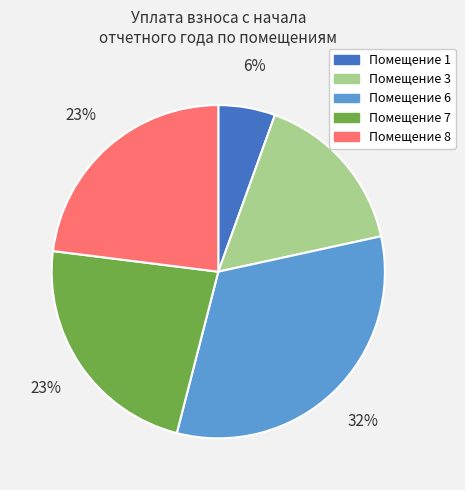

Is there any slice that represents more than half of the pie?

No